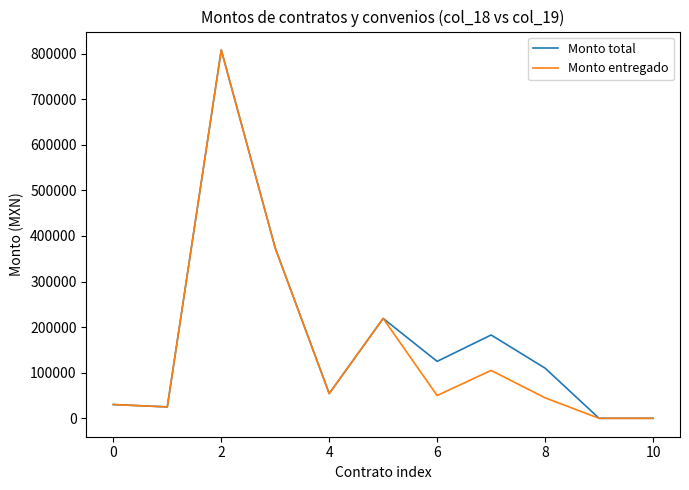

What is the difference between the maximum and second lowest values in the Monto total series?

807850.0